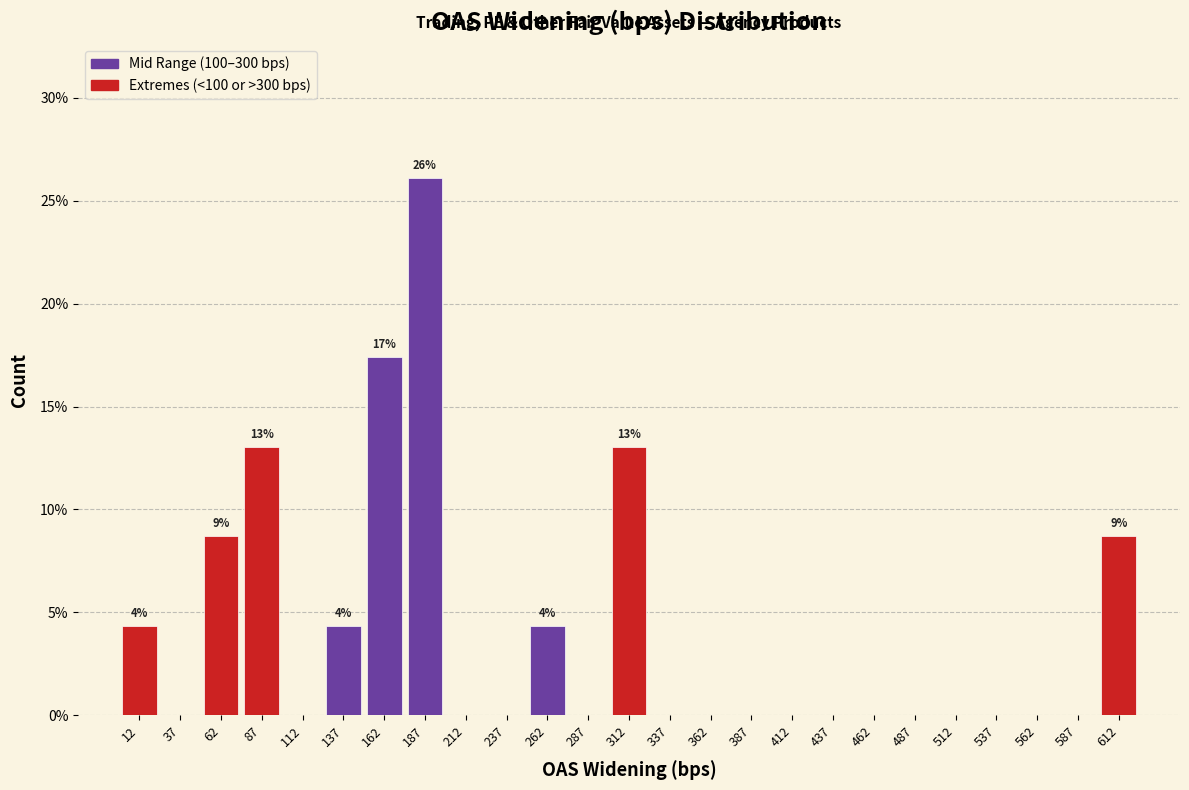

Over which range of the x-axis is the bar tallest?

175 to 200